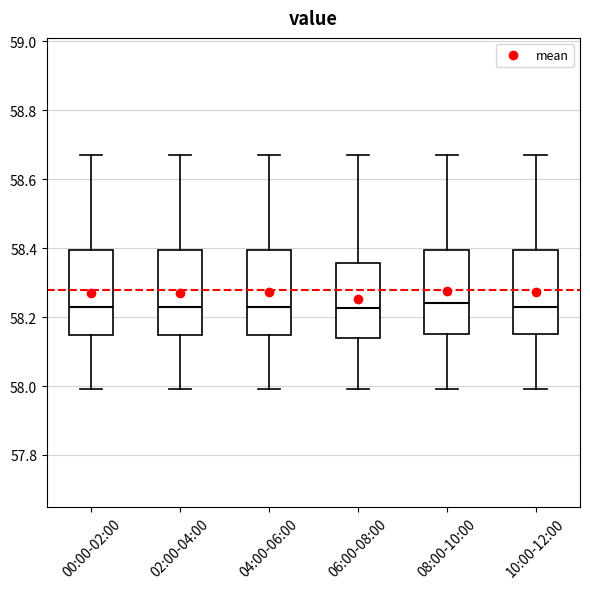

Reading left to right, transcribe this box plot: for each box, give where its median line is, the range the box spans, and where its two whiskers end, as read against the y-axis. The values are not printed on the chart, so give them approximately, as read against the axis.

00:00-02:00: median 58.24, box 58.14 to 58.40, whiskers 58.00 to 58.68
02:00-04:00: median 58.24, box 58.14 to 58.40, whiskers 58.00 to 58.68
04:00-06:00: median 58.24, box 58.14 to 58.40, whiskers 58.00 to 58.68
06:00-08:00: median 58.22, box 58.14 to 58.36, whiskers 58.00 to 58.68
08:00-10:00: median 58.24, box 58.16 to 58.40, whiskers 58.00 to 58.68
10:00-12:00: median 58.24, box 58.16 to 58.40, whiskers 58.00 to 58.68